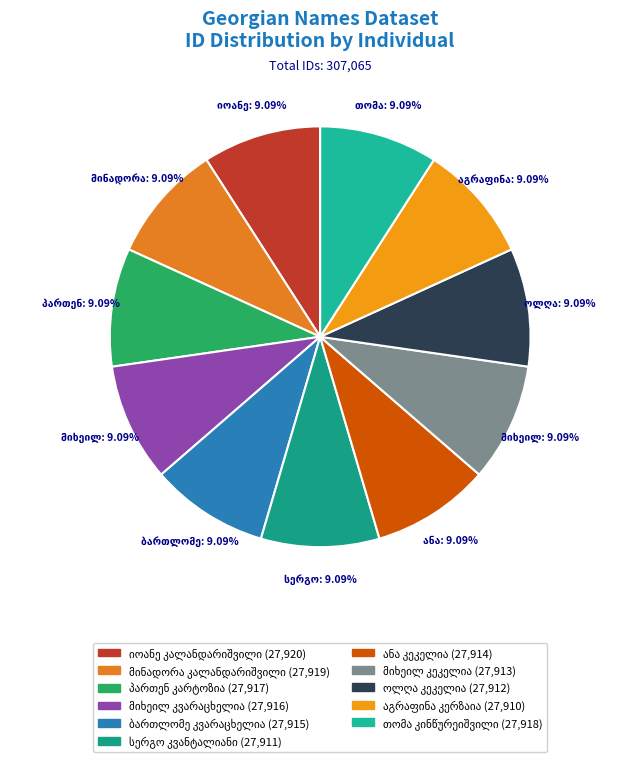

Is there a majority slice in this chart?

No